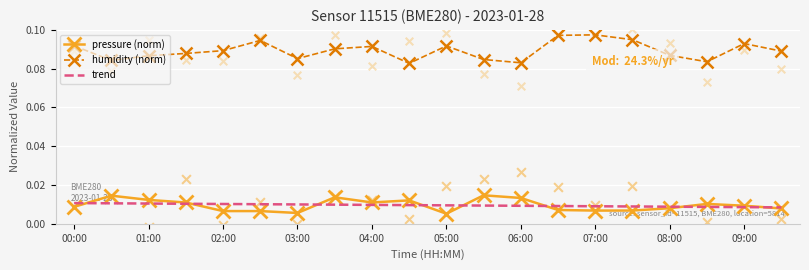

True or false: humidity (norm) and trend intersect in this chart.

False